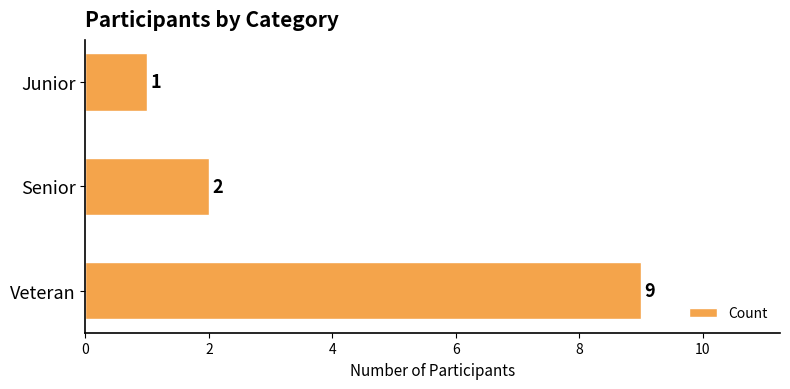

What is the average value?

4